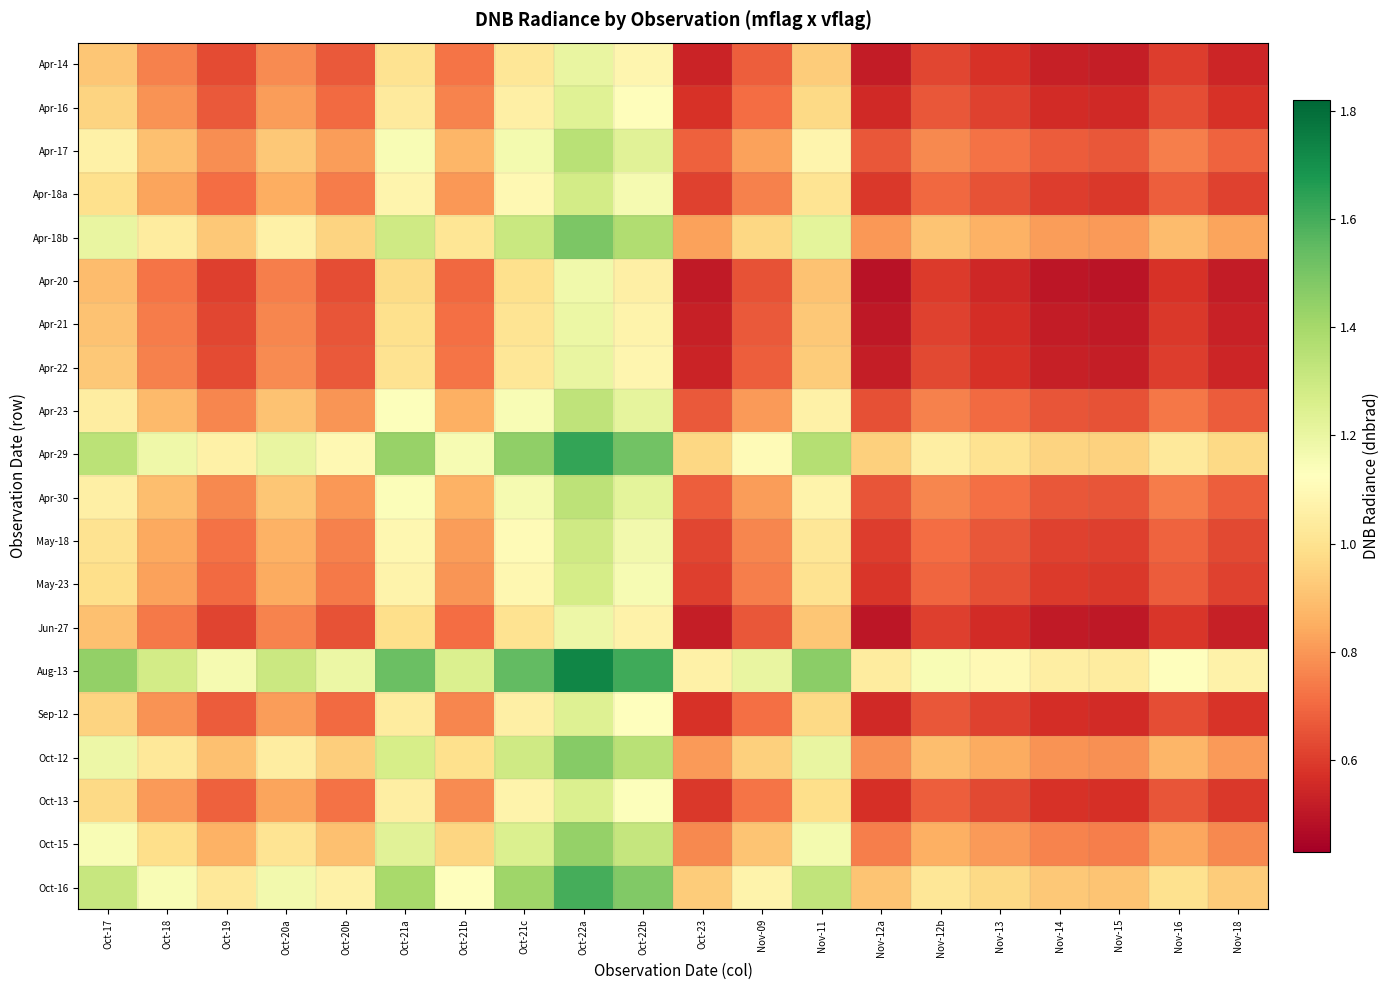

At Nov-12a, list the series in order from largest to smallest.

Aug-13, Apr-29, Oct-16, Apr-18b, Oct-12, Oct-15, Apr-17, Apr-30, Apr-23, May-18, Apr-18a, May-23, Oct-13, Sep-12, Apr-16, Apr-22, Apr-14, Apr-21, Jun-27, Apr-20